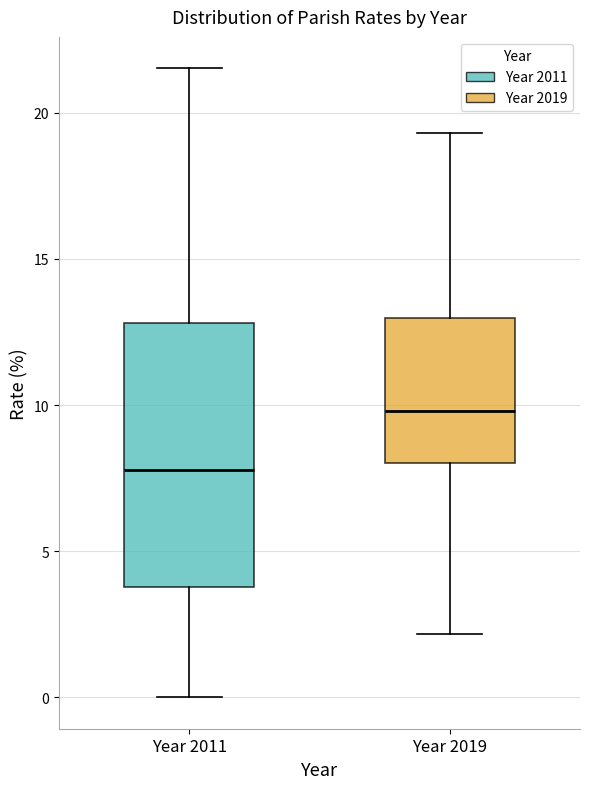

Where is the upper edge of the box for Year 2011 on the y-axis? The values are not printed on the chart, so give them approximately, as read against the axis.

13.0